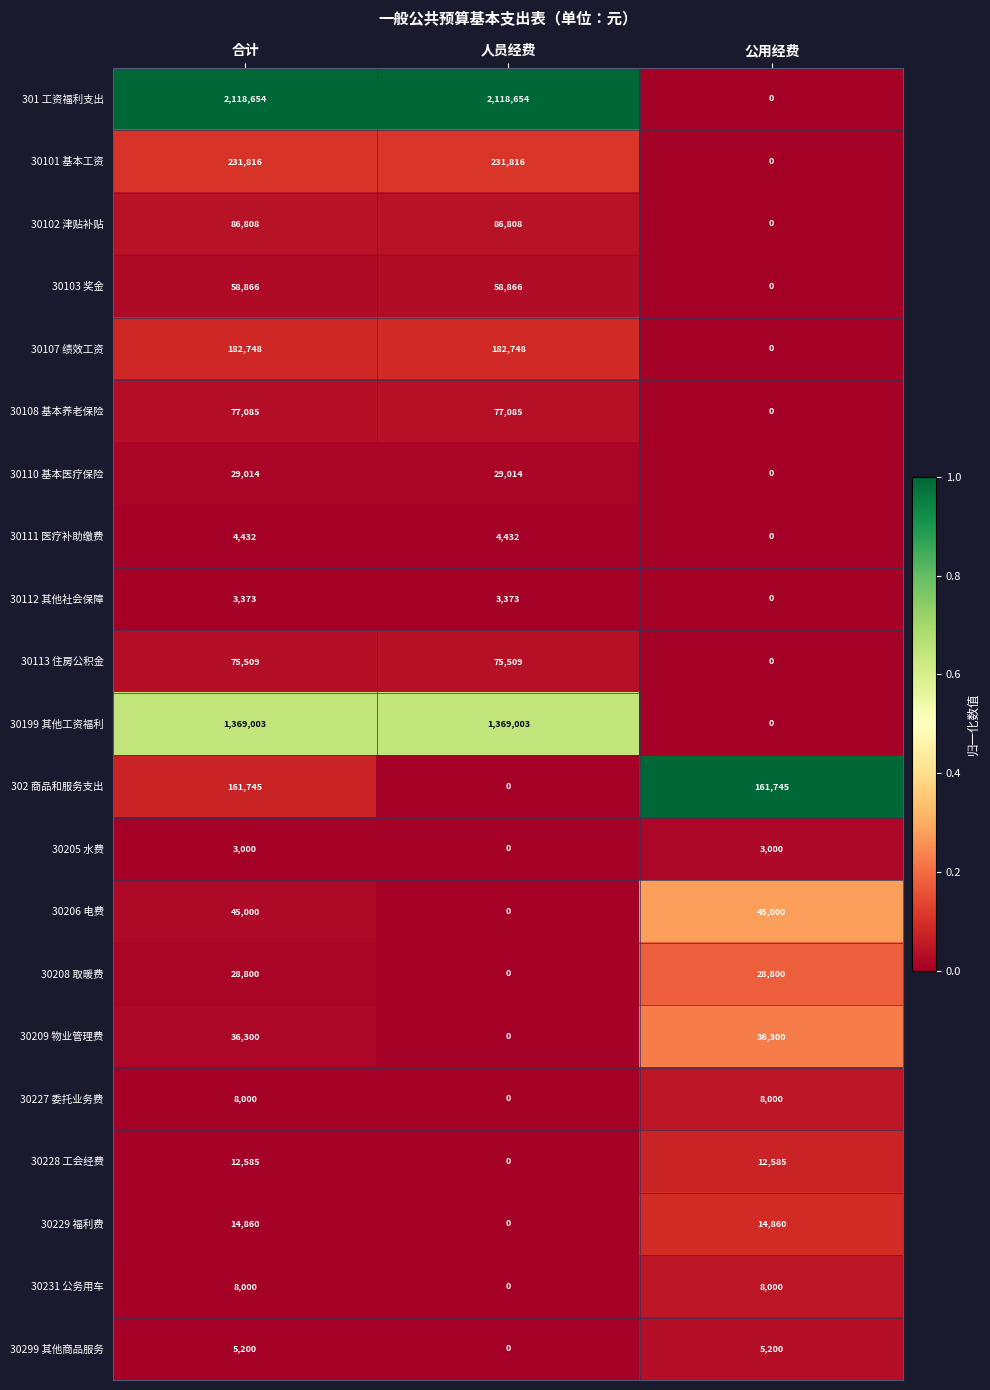

Between 合计 and 公用经费, which series saw the biggest shift?

301 工资福利支出